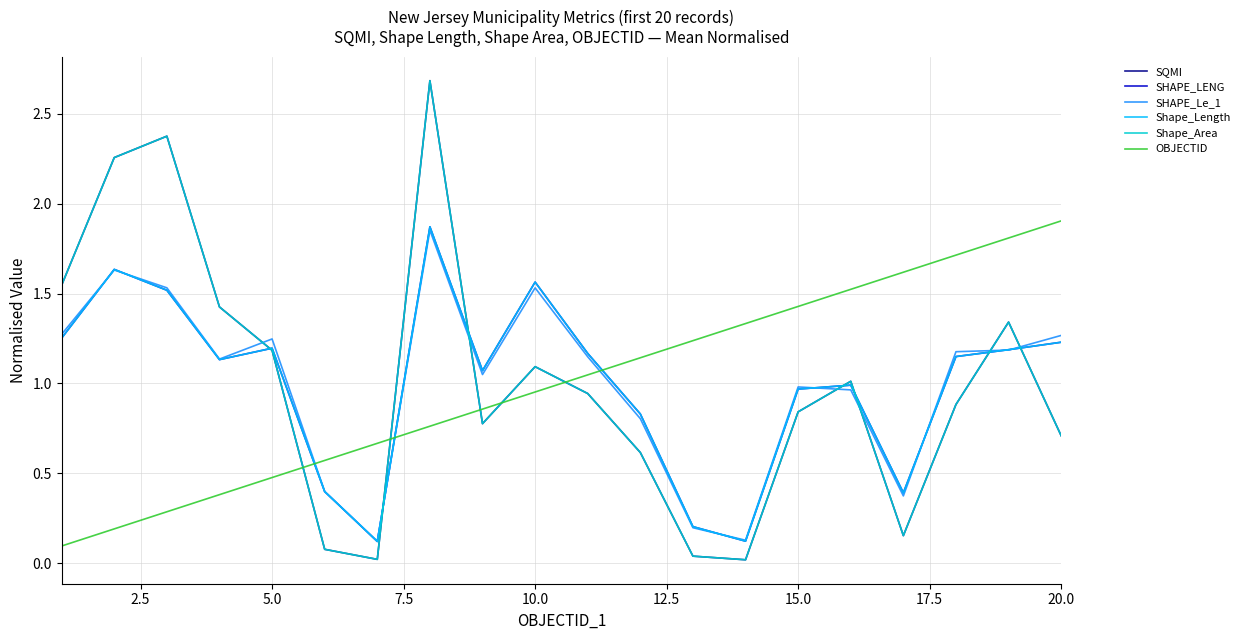

Which series has the widest spread of values?

SQMI